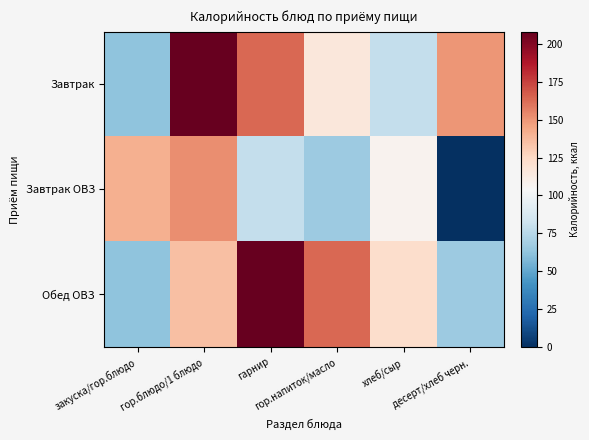

Reading left to right, list all the values displayed in this chart.

Завтрак: закуска/гор.блюдо=62.0	гор.блюдо/1 блюдо=208.0	гарнир=163.5	гор.напиток/масло=116.0	хлеб/сыр=79.1	десерт/хлеб черн.=149.5
Завтрак ОВЗ: закуска/гор.блюдо=141.0	гор.блюдо/1 блюдо=152.0	гарнир=79.1	гор.напиток/масло=66.1	хлеб/сыр=108.0	десерт/хлеб черн.=0.0
Обед ОВЗ: закуска/гор.блюдо=62.0	гор.блюдо/1 блюдо=135.0	гарнир=208.0	гор.напиток/масло=163.5	хлеб/сыр=122.4	десерт/хлеб черн.=66.5